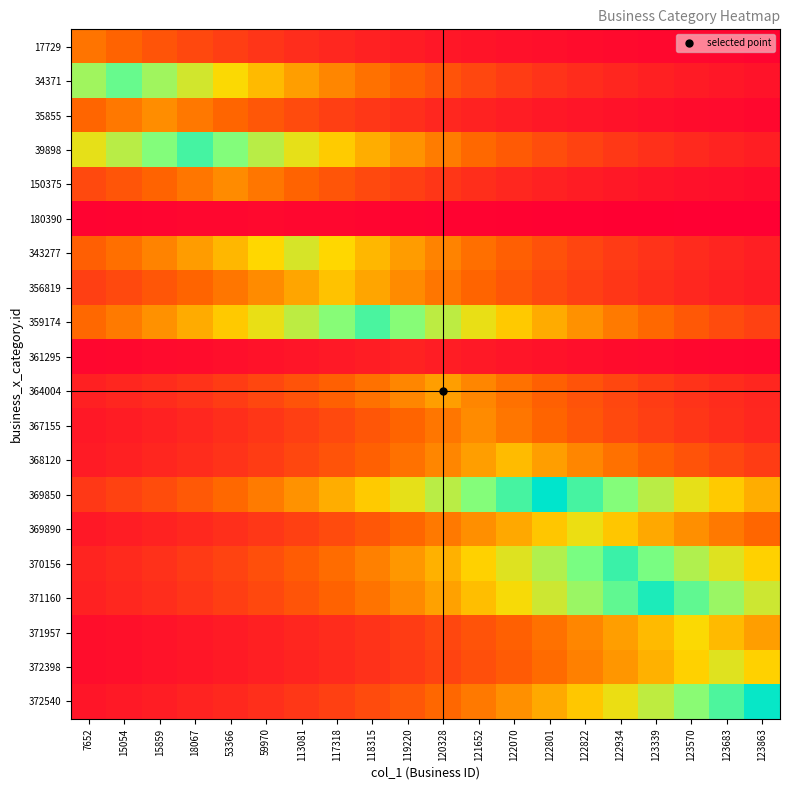

How many categories are shown in the chart?

20